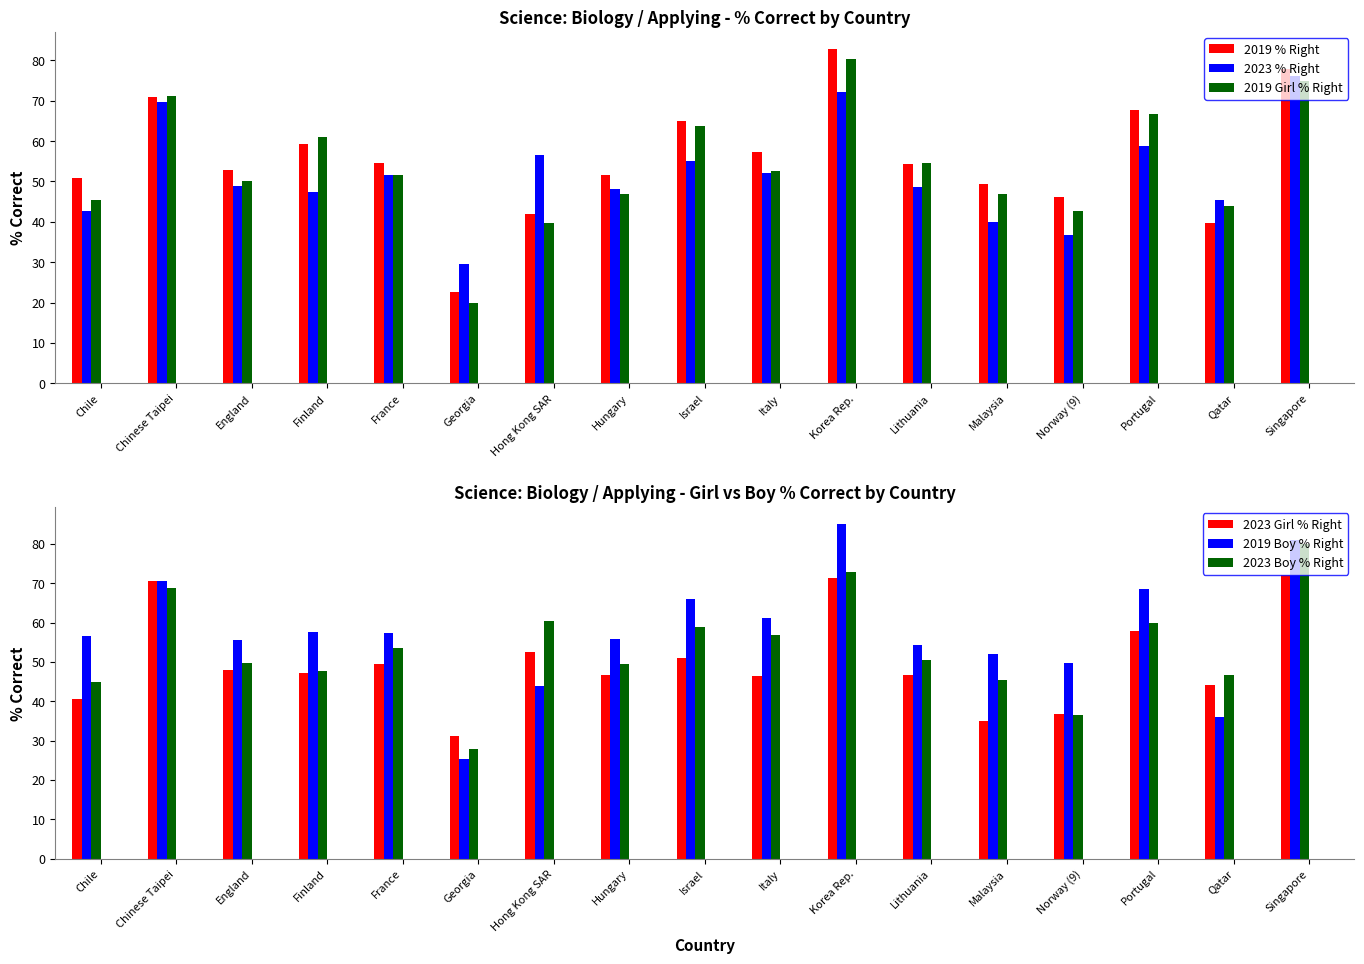

Does the chart contain any negative values?

No